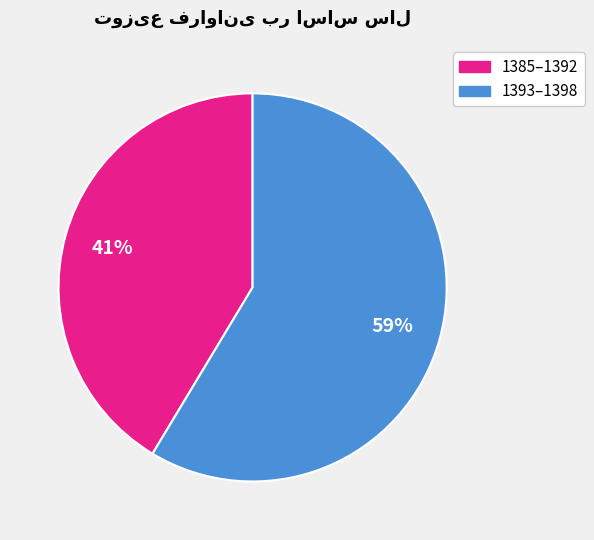

To the nearest percent, what is the average slice percentage?

50%